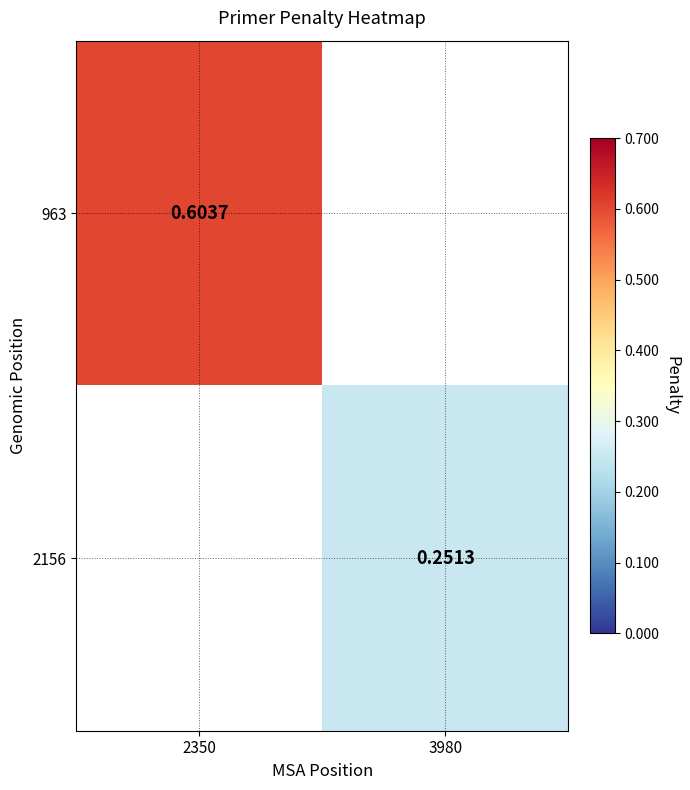

What is the minimum value shown in the chart?

0.3